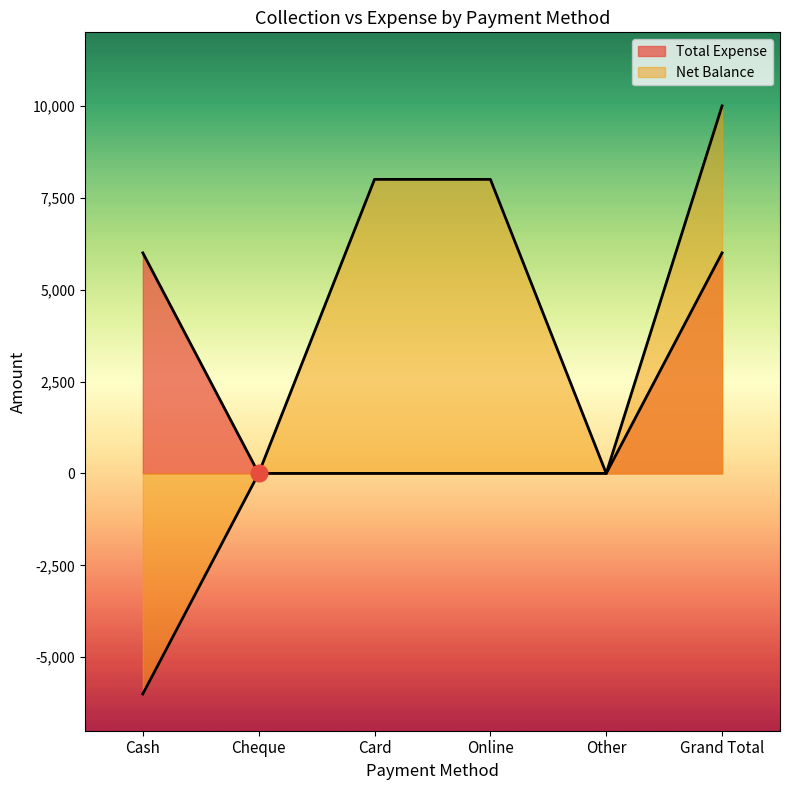

Reading left to right, transcribe all the data shown in this chart.

Total Expense: Cash=6000	Cheque=0	Card=0	Online=0	Other=0	Grand Total=6000
Net Balance: Cash=-6000	Cheque=0	Card=8000	Online=8000	Other=0	Grand Total=10000